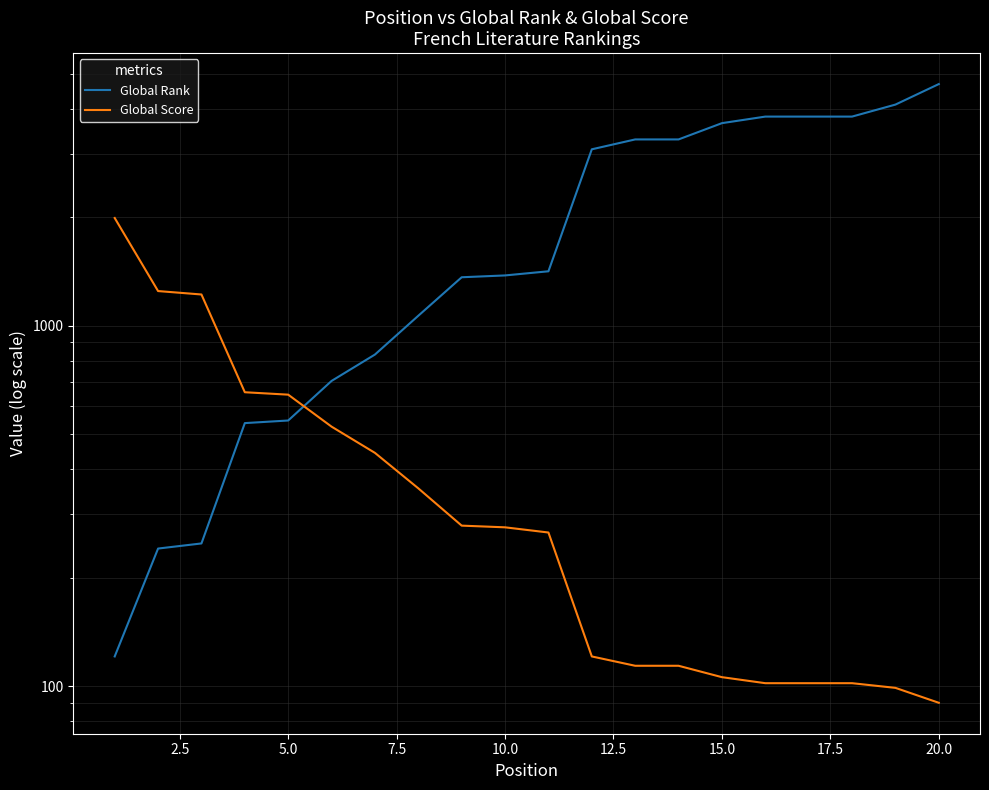

True or false: Global Rank has more than 1 points higher than both neighbors.

False